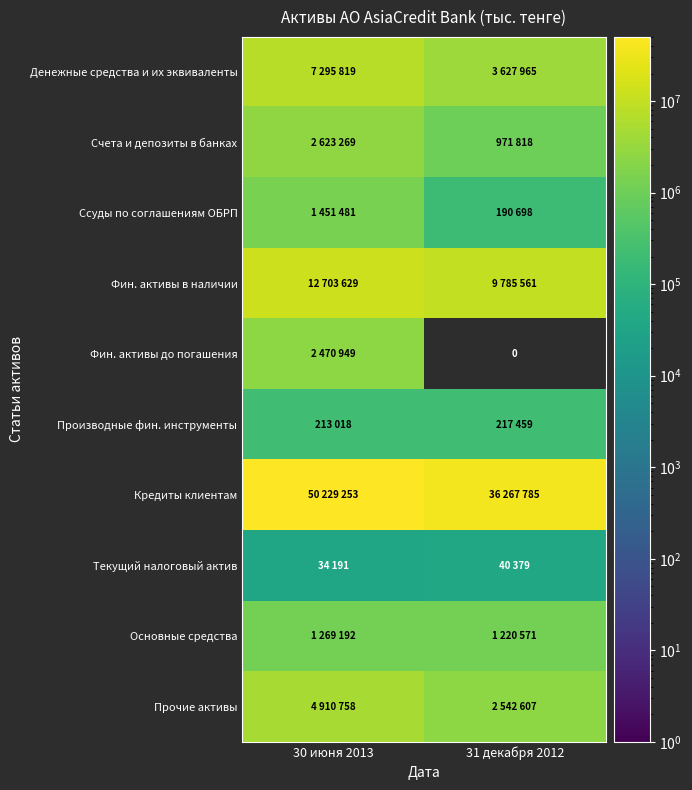

What is the average value of the Ссуды по соглашениям ОБРП series?

821090